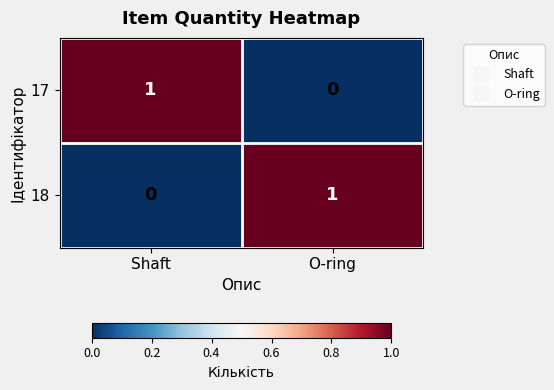

What is the spread (max minus min) of values at O-ring?

1